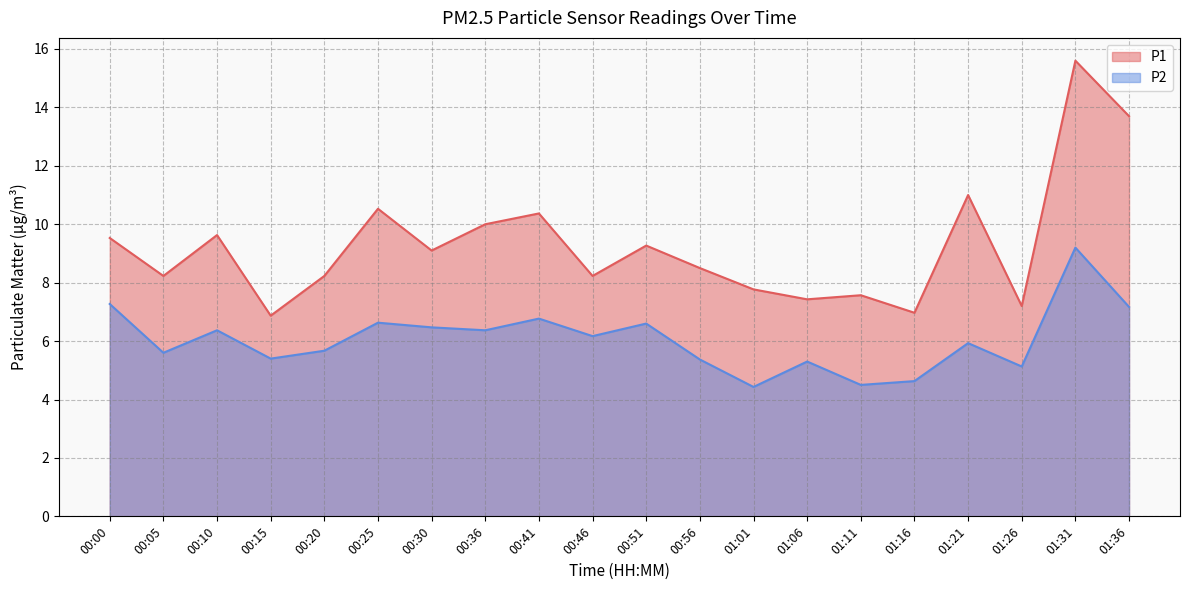

True or false: P1 and P2 intersect in this chart.

False